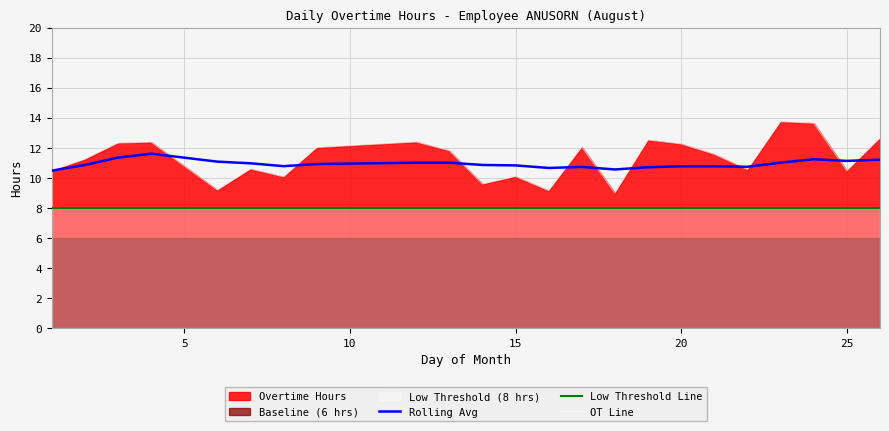

The Rolling Avg series shows 10.8 at 15. True or false?

True